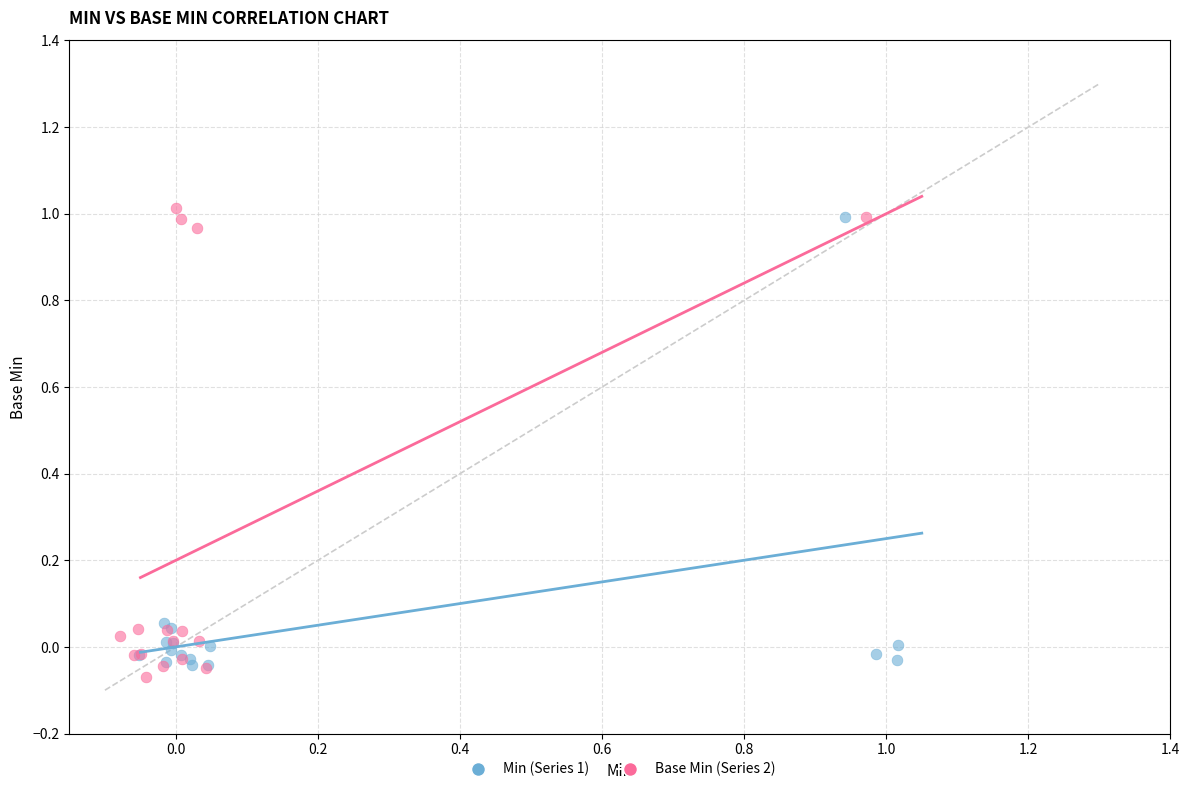

Which series has the largest Y range (max minus min)?

Base Min (Series 2)